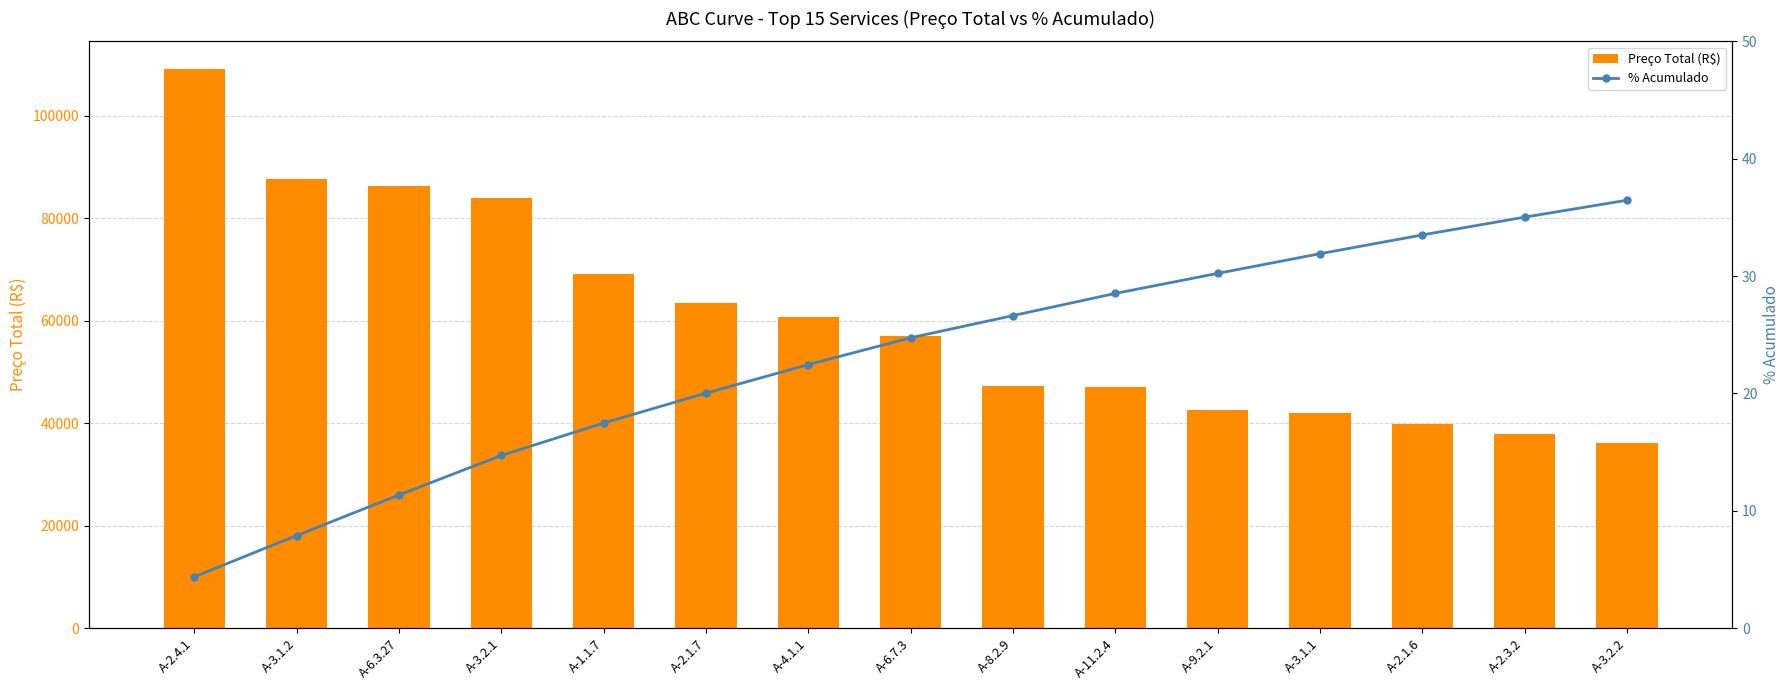

How many data points in Preço Total (R$) are above 57076?

8